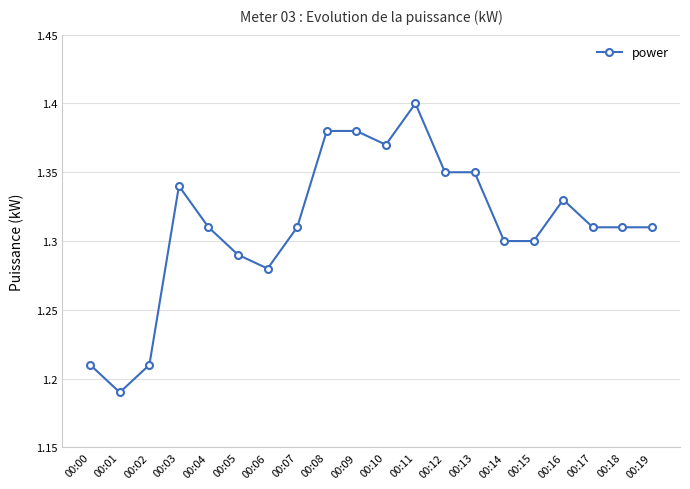

The value at 00:14 is 1.3. True or false?

True